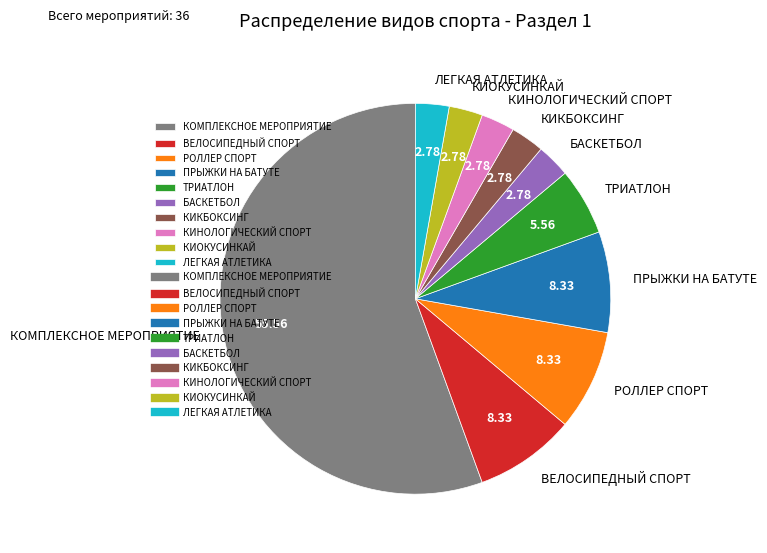

How many segments does this pie chart have?

10